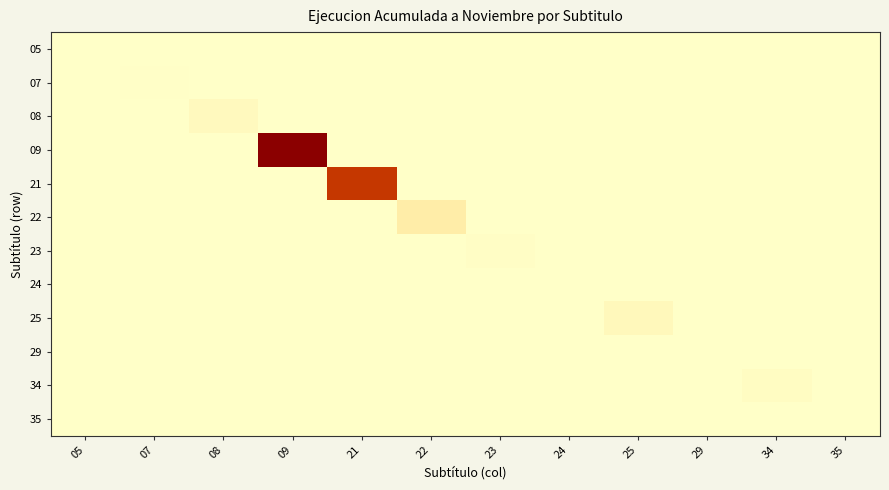

Which series has the largest total across all categories?

09